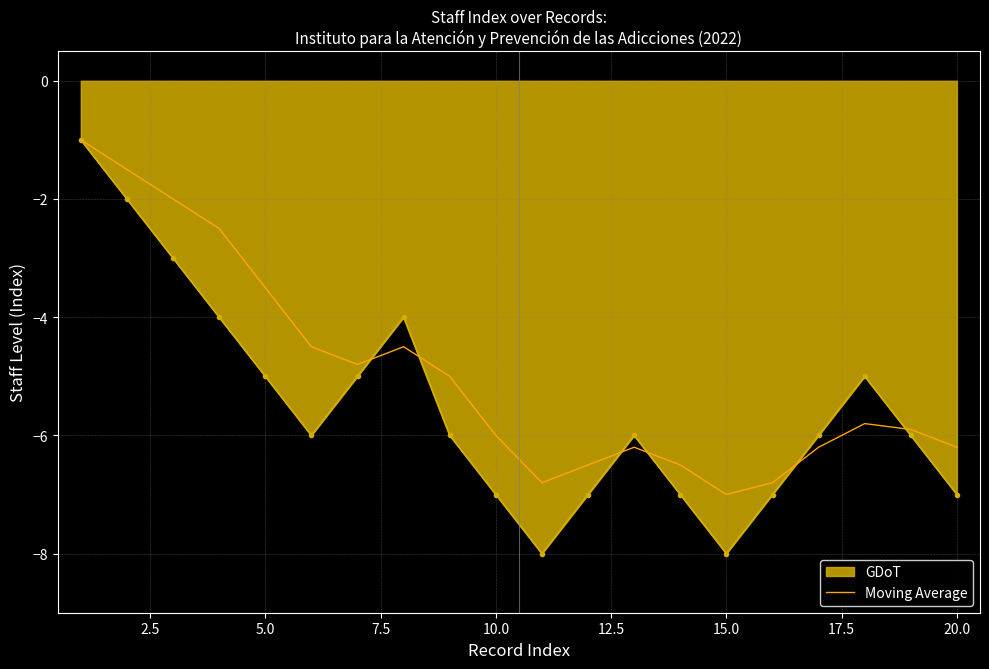

What is the greatest value displayed?

-1.0